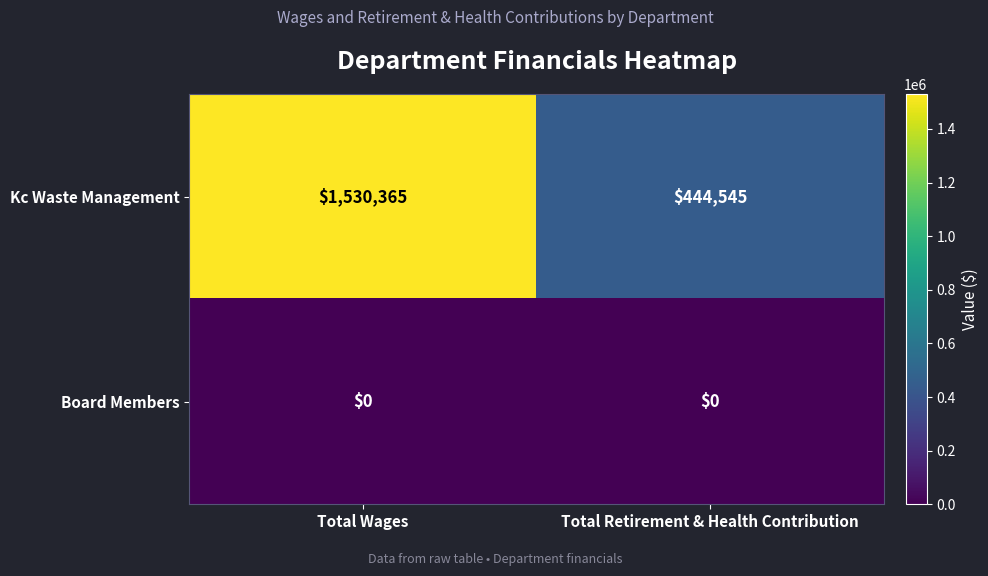

Which series has the widest spread of values?

Kc Waste Management